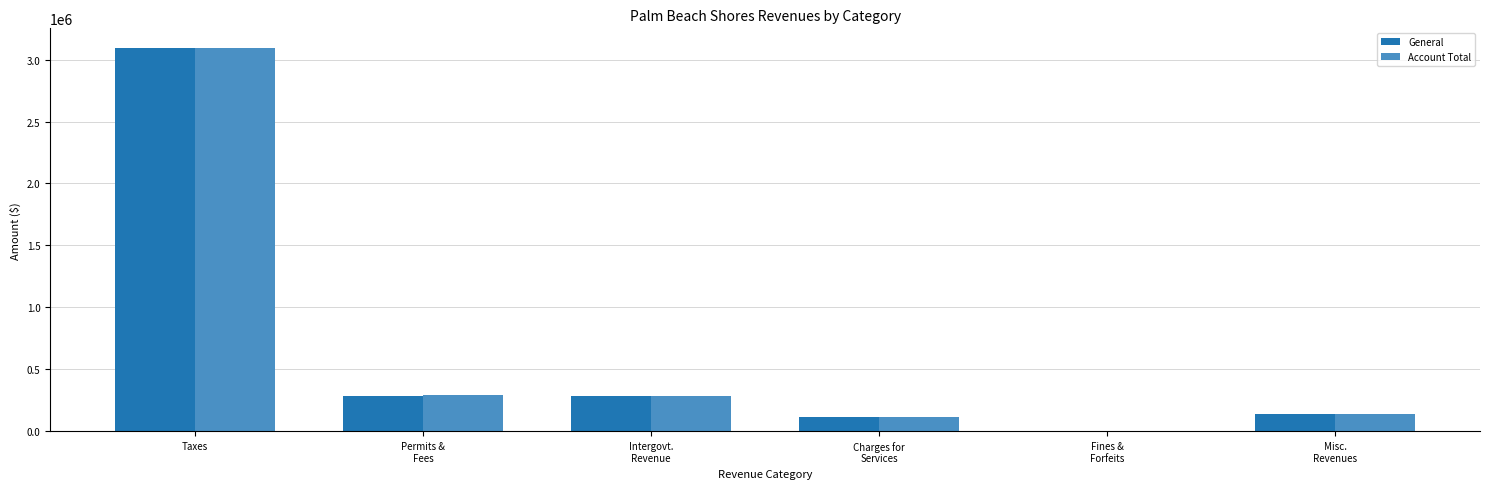

True or false: General has a value of 3097210 at Taxes.

True